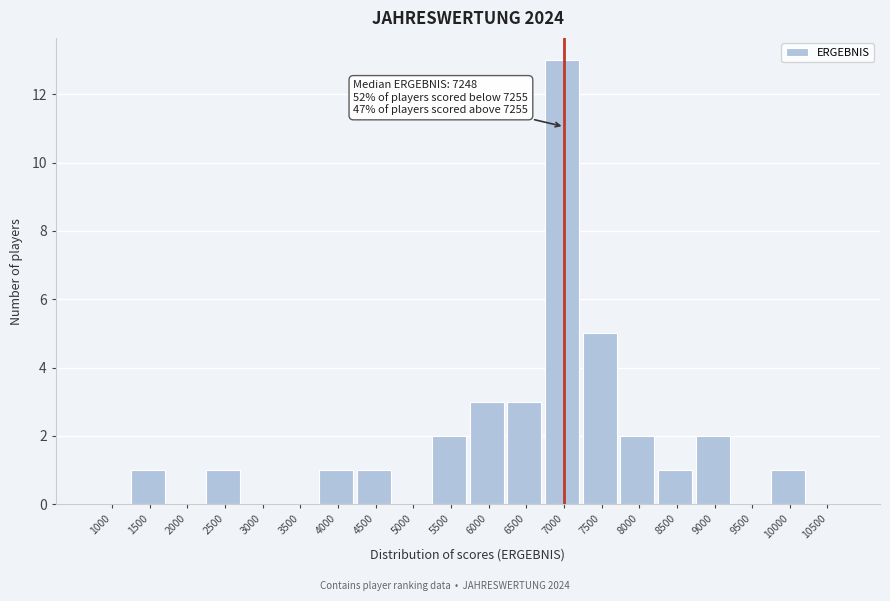

Reading left to right, list all the values displayed in this chart.

1000=0	1500=1	2000=0	2500=1	3000=0	3500=0	4000=1	4500=1	5000=0	5500=2	6000=3	6500=3	7000=13	7500=5	8000=2	8500=1	9000=2	9500=0	10000=1	10500=0